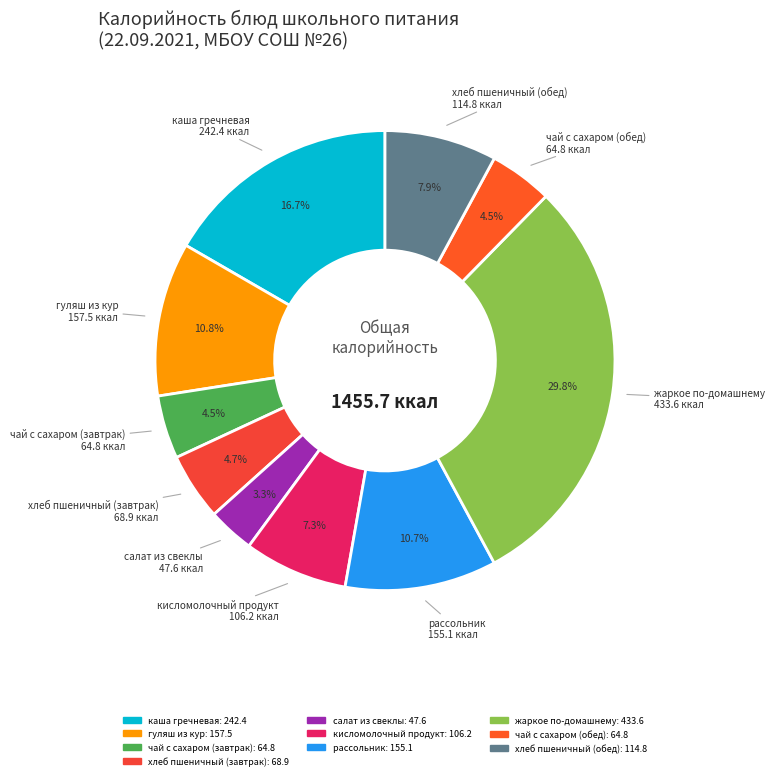

Which category has the smallest portion of the pie?

салат из свеклы